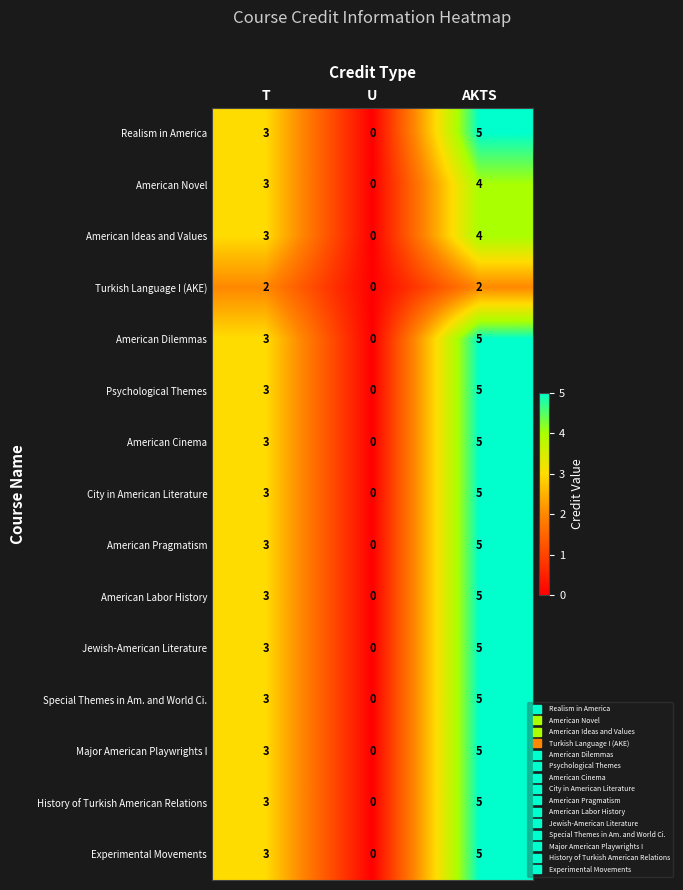

What is the difference between the Special Themes in Am. and World Ci. values at AKTS and U?

5